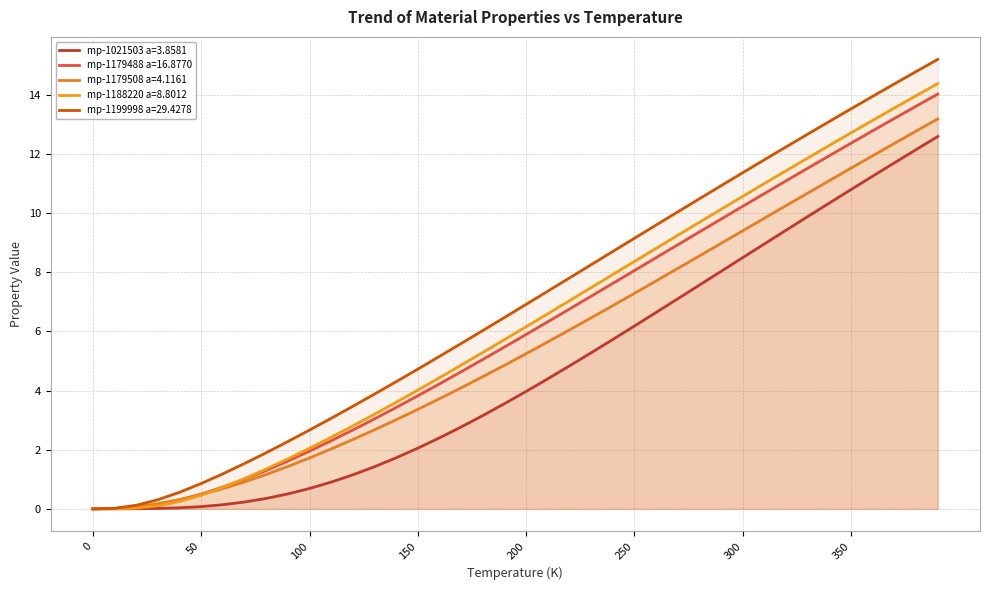

What is the value of the mp-1021503 a=3.8581 point at the 8th from the left?

0.2